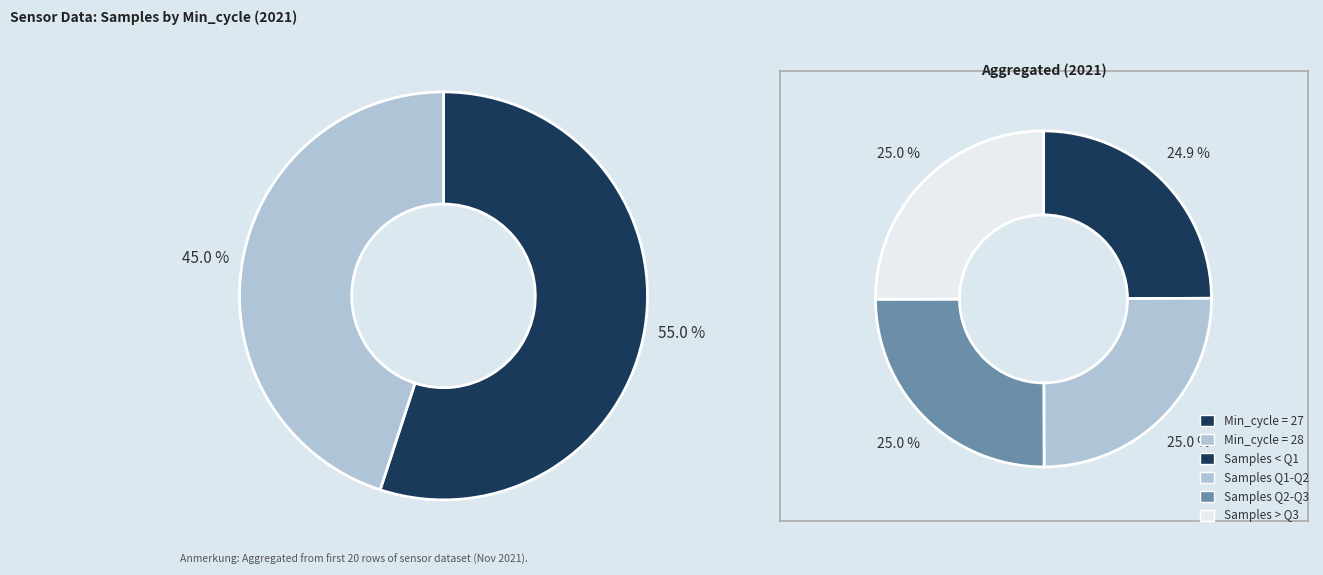

What is the smallest slice in the pie chart?

28